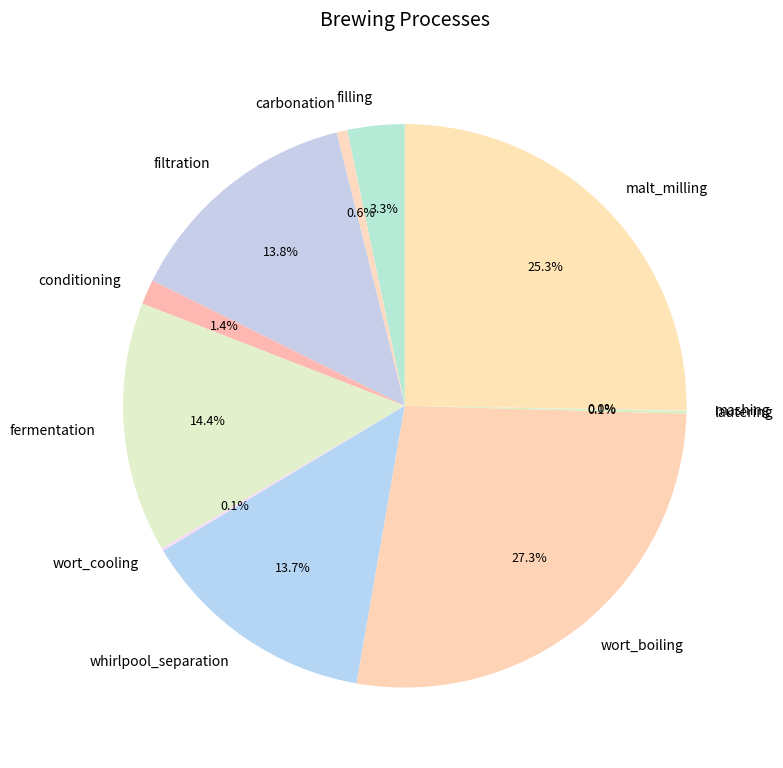

To the nearest percent, what is the difference between the largest and smallest slice percentages?

27%